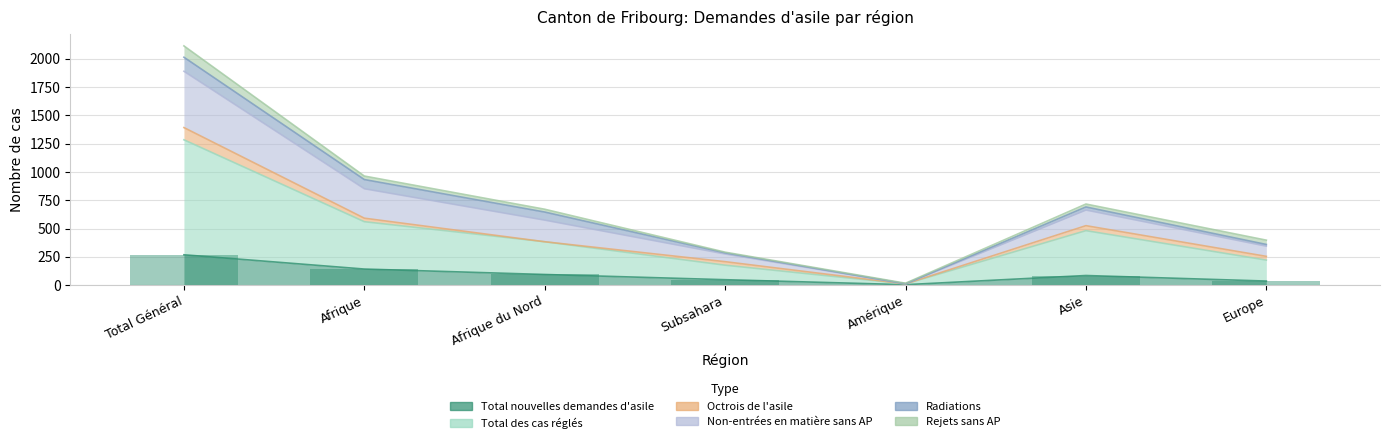

List the labels in order of Total des cas réglés value, largest first.

Total Général, Afrique, Asie, Afrique du Nord, Europe, Subsahara, Amérique